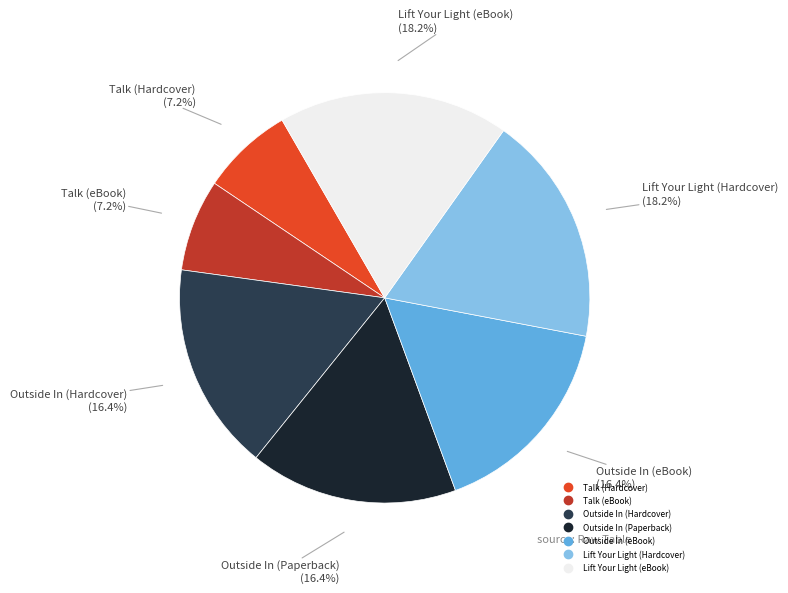

What is the ratio of the value at Outside In (eBook) to the value at Lift Your Light (Hardcover)?

0.9